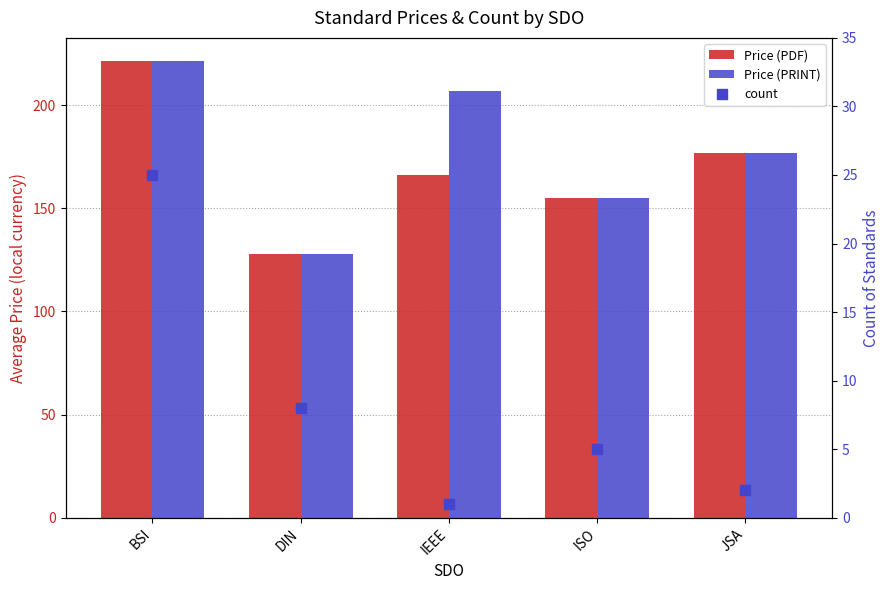

Which series reaches the maximum Y coordinate?

Price (PDF)